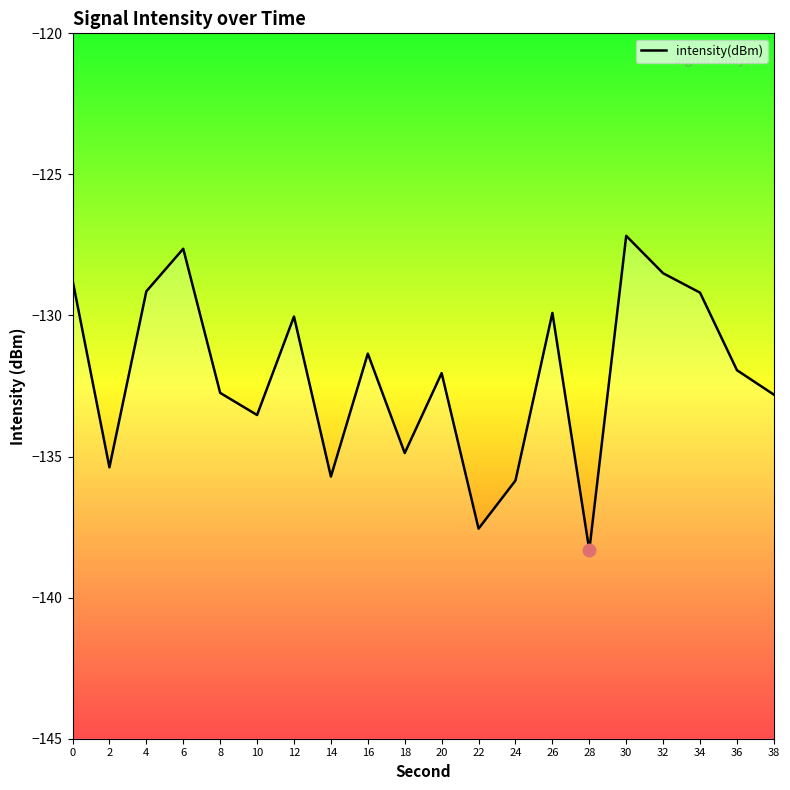

List the labels in order of value, largest first.

30, 6, 32, 0, 4, 34, 26, 12, 16, 36, 20, 8, 38, 10, 18, 2, 14, 24, 22, 28